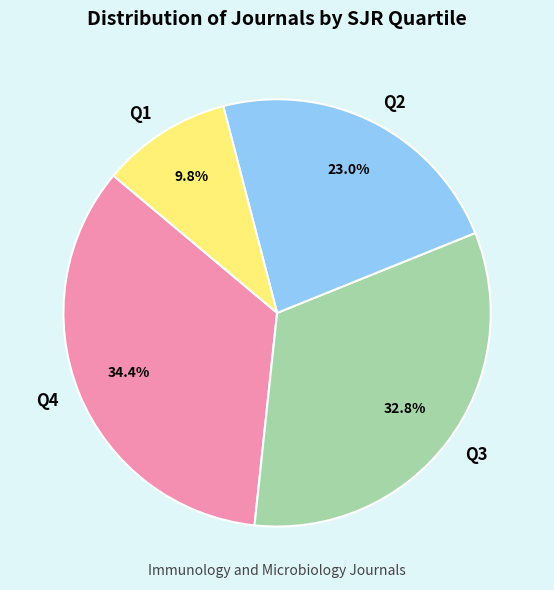

What is the ratio of the value at Q4 to the value at Q1?

3.5